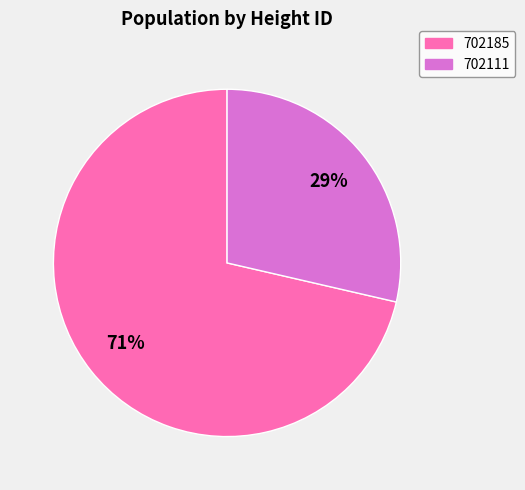

Which slice represents more than half of the pie?

702185